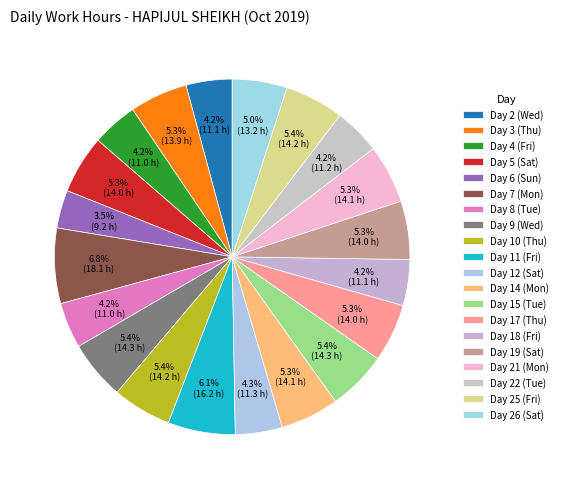

What is the ratio of the value at Day 2 (Wed) to the value at Day 21 (Mon)?

0.8